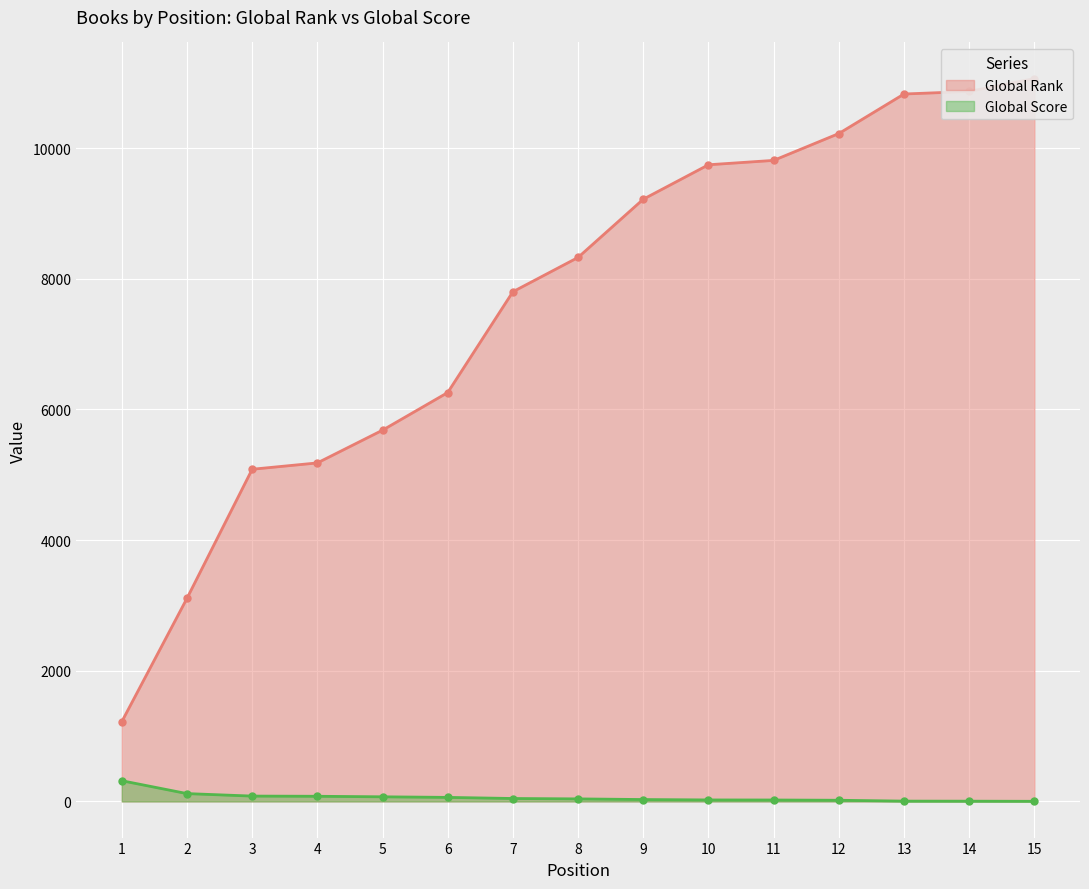

How many lines are shown in the chart?

2